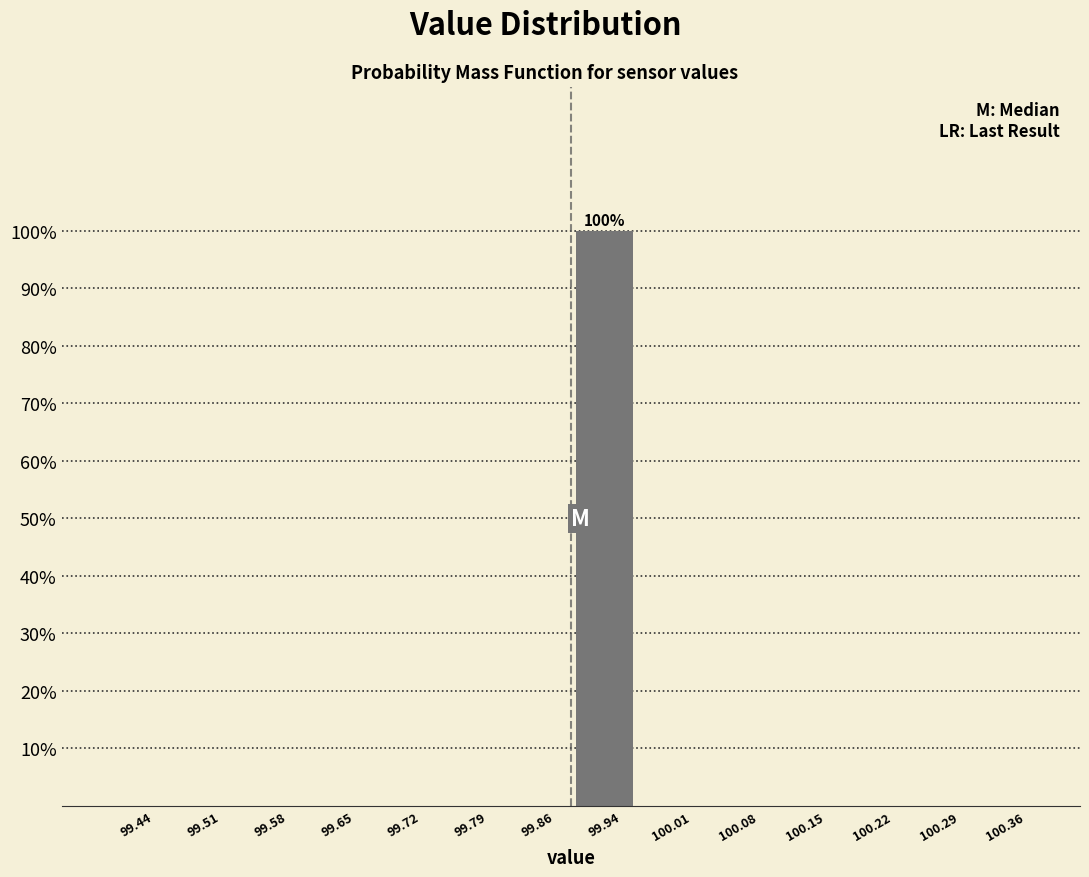

Which range on the x-axis has the tallest bar?

99.90 to 99.97